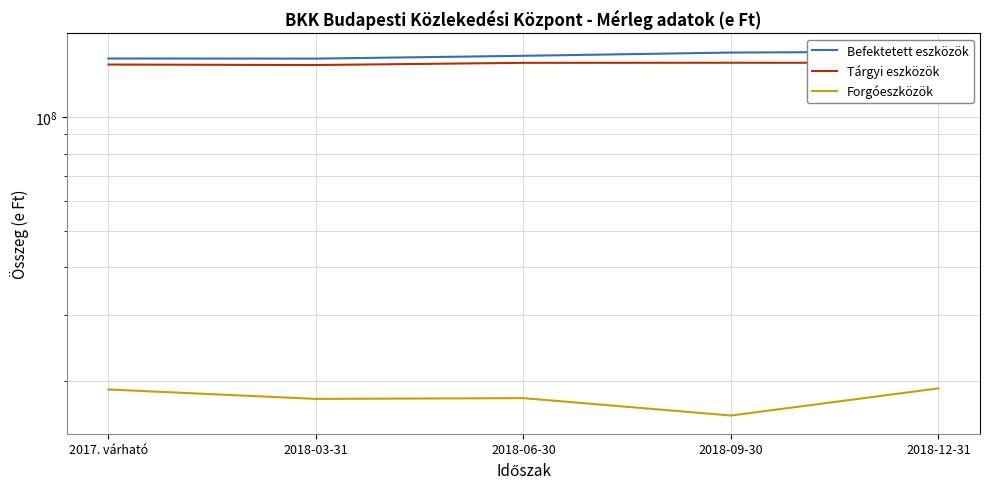

True or false: Tárgyi eszközök and Forgóeszközök cross at least once.

False